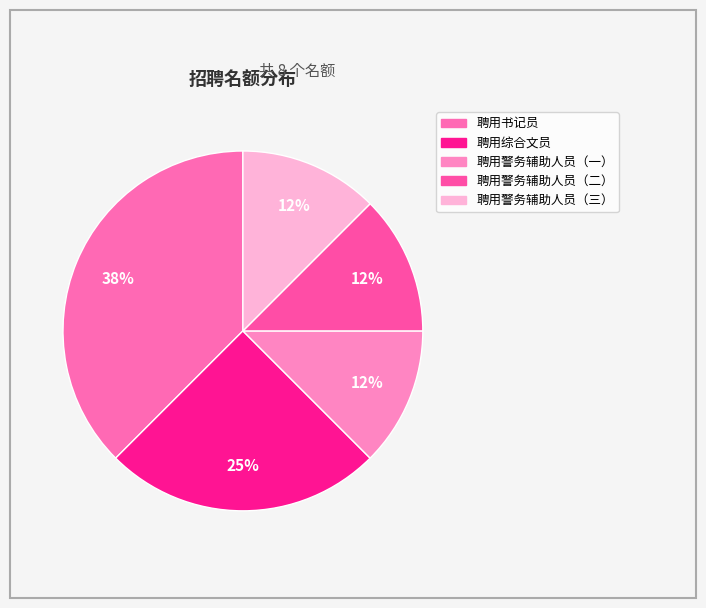

How many slices are in this pie chart?

5